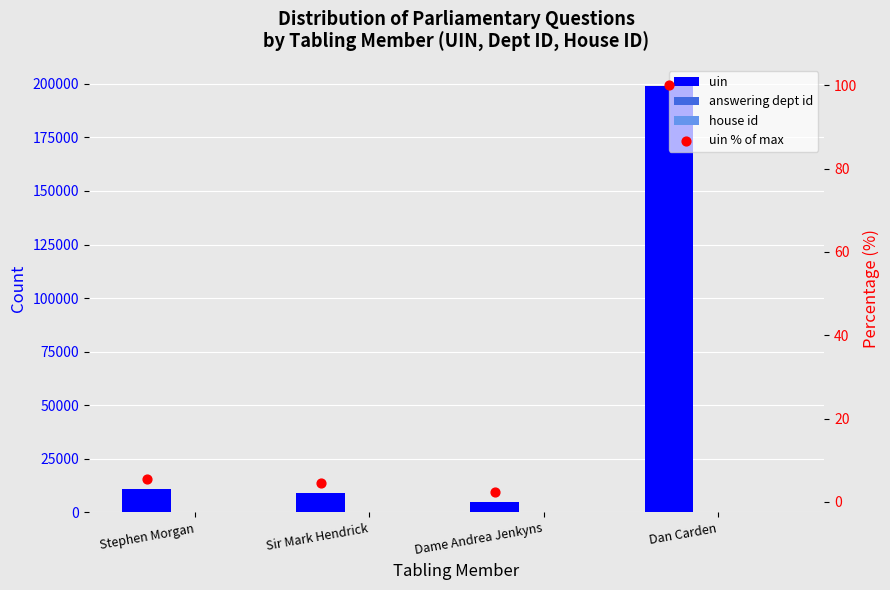

What are all the series names shown in the legend?

uin, answering dept id, house id, uin % of max